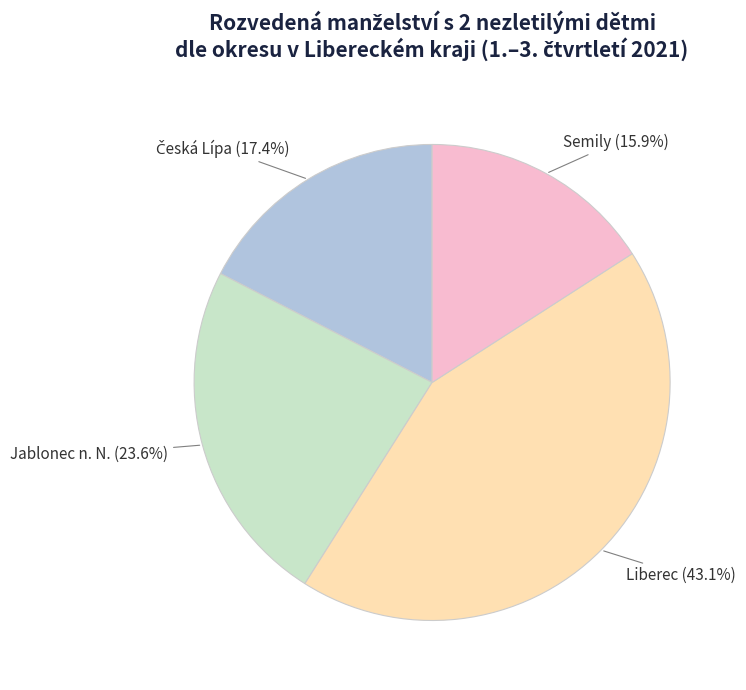

Is there a majority slice in this chart?

No